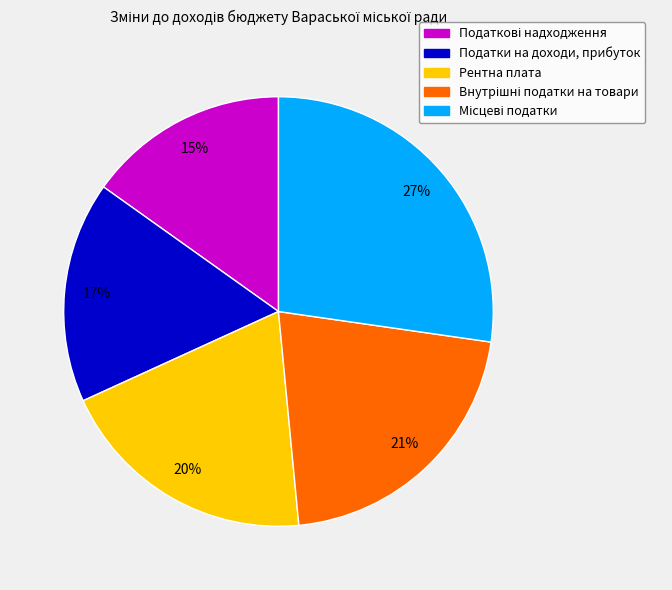

Combined, do Податки на доходи, прибуток and Рентна плата account for over 50%?

No